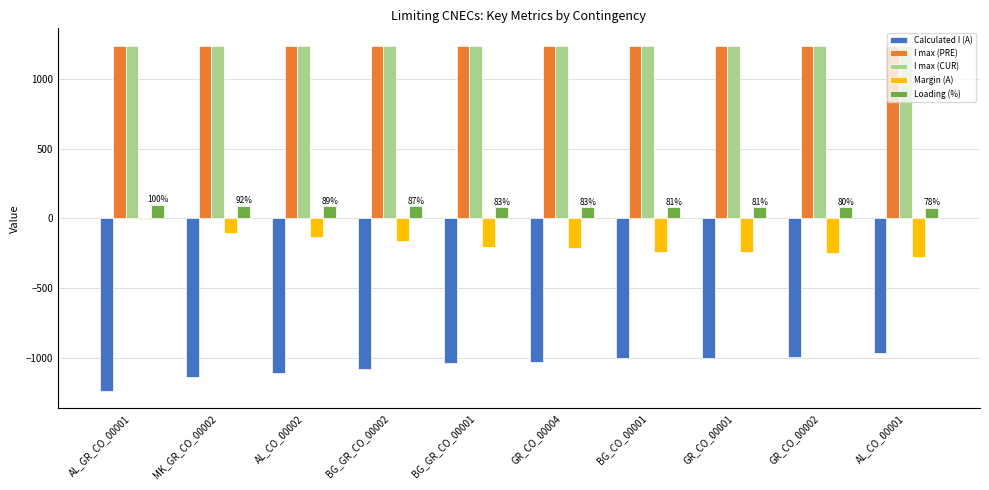

What is the highest value of the I max (PRE) series?

1240